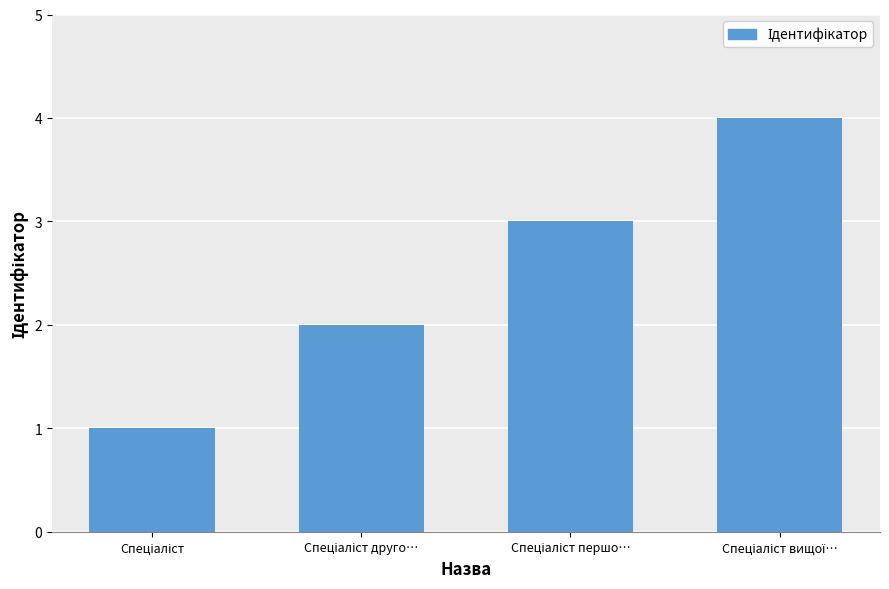

What is the sum of all values?

10